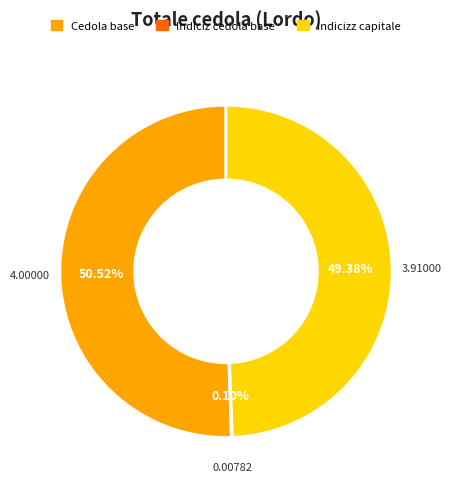

Is there a majority slice in this chart?

Yes